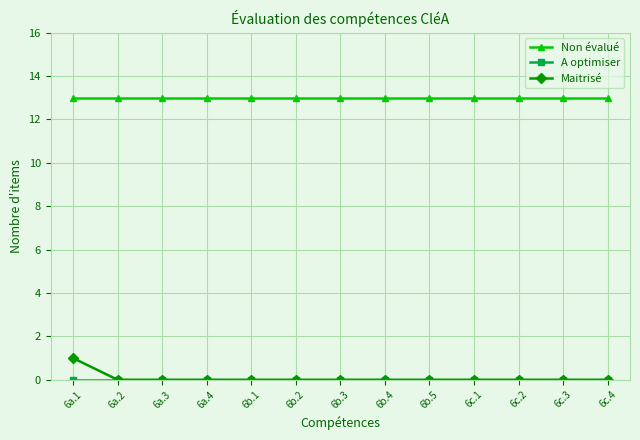

Which series has the largest range (max minus min)?

Maitrisé